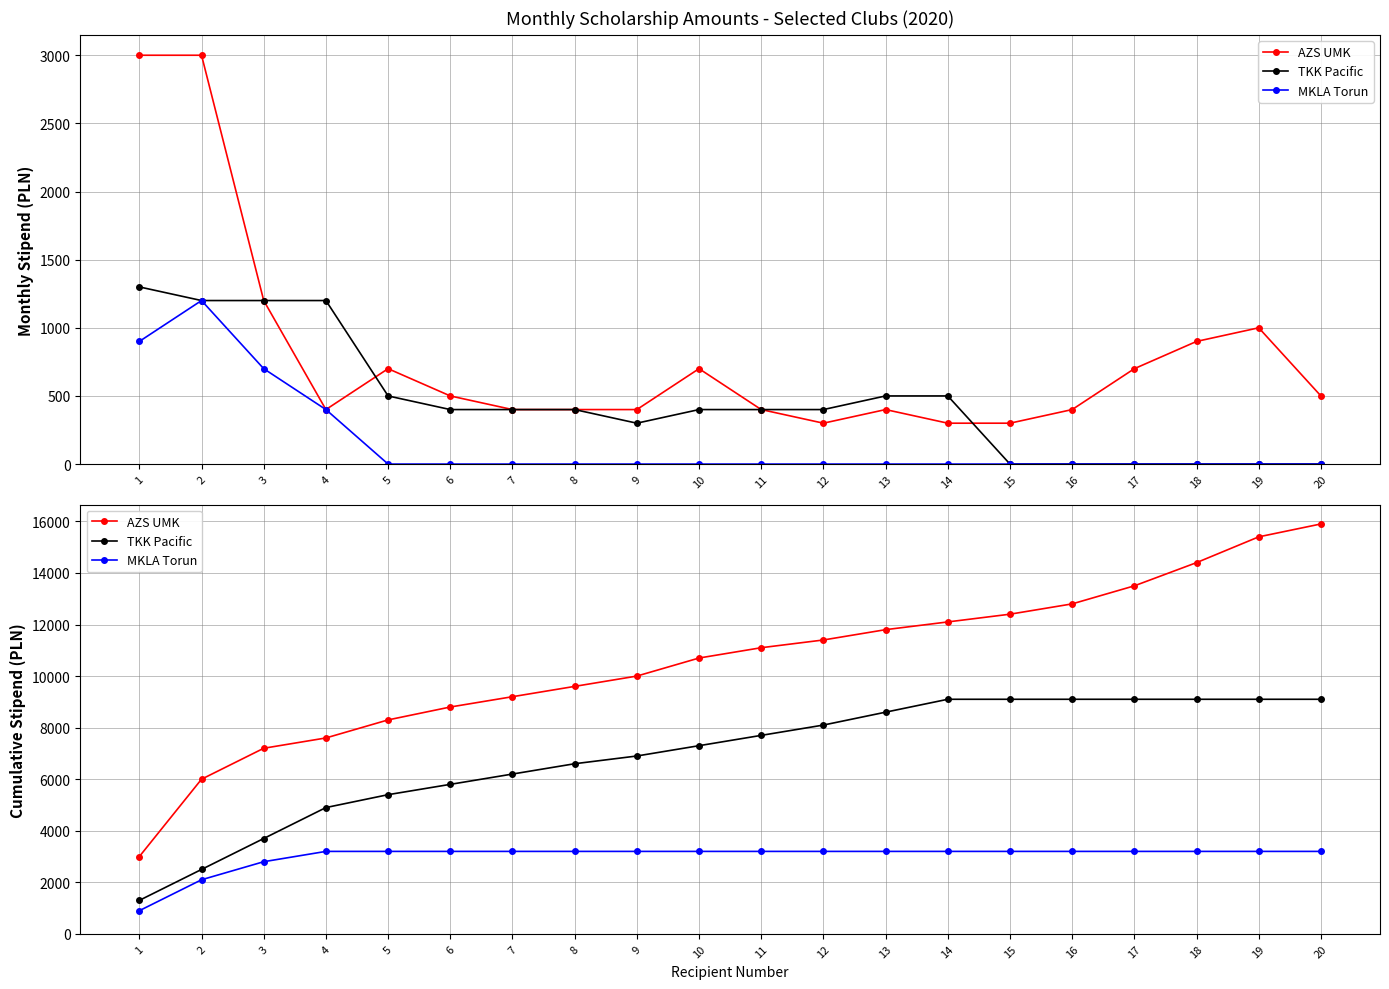

What are all the series names shown in the legend?

AZS UMK, TKK Pacific, MKLA Torun